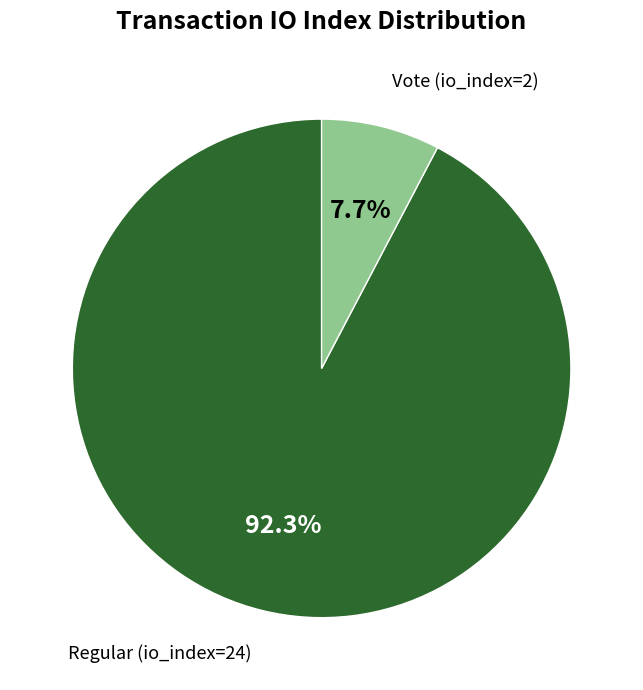

To the nearest percent, what is the combined percentage of Vote (io_index=2) and Regular (io_index=24)?

100%